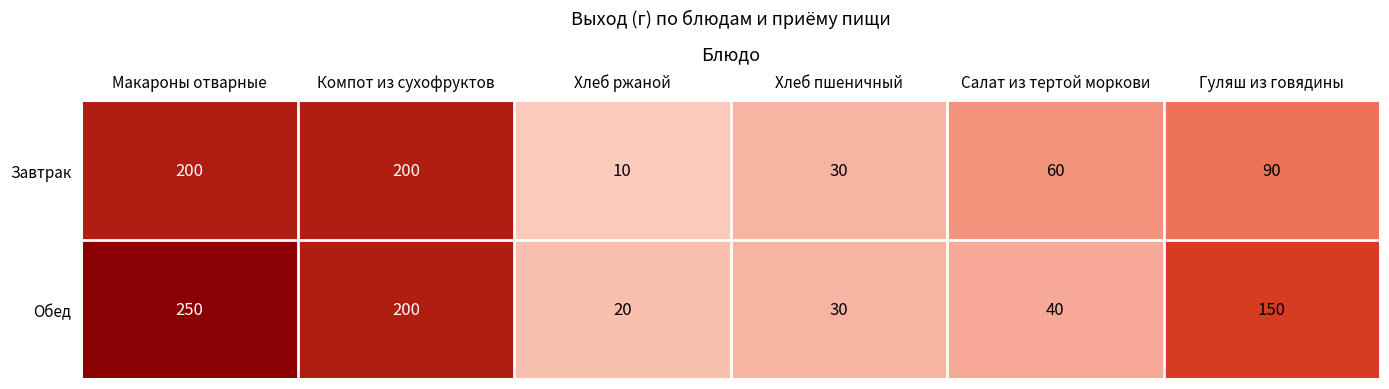

Count the number of data series in this chart.

2